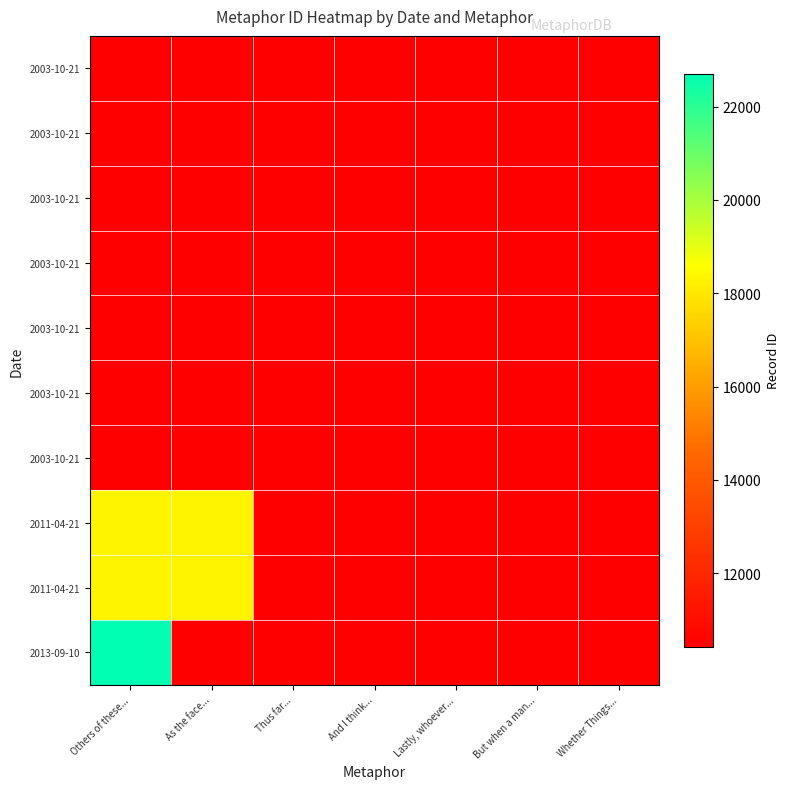

How many series are shown in this chart?

10